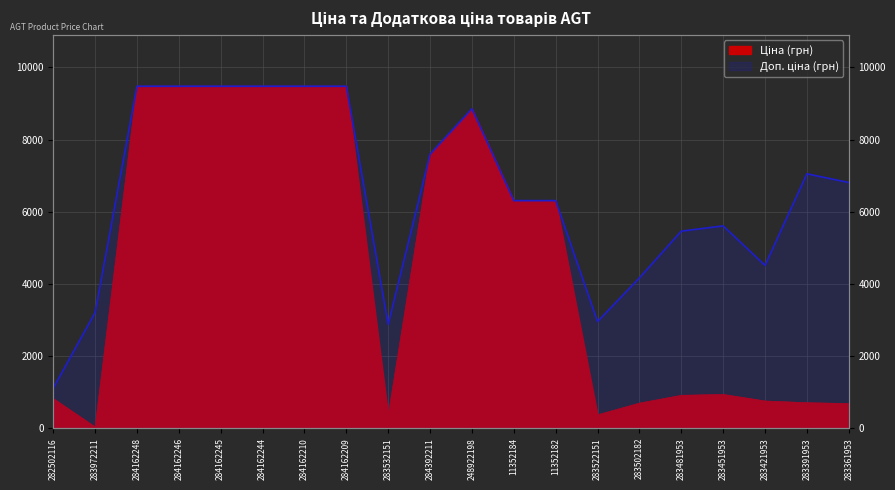

At how many categories does at least one series exceed 1527?

19